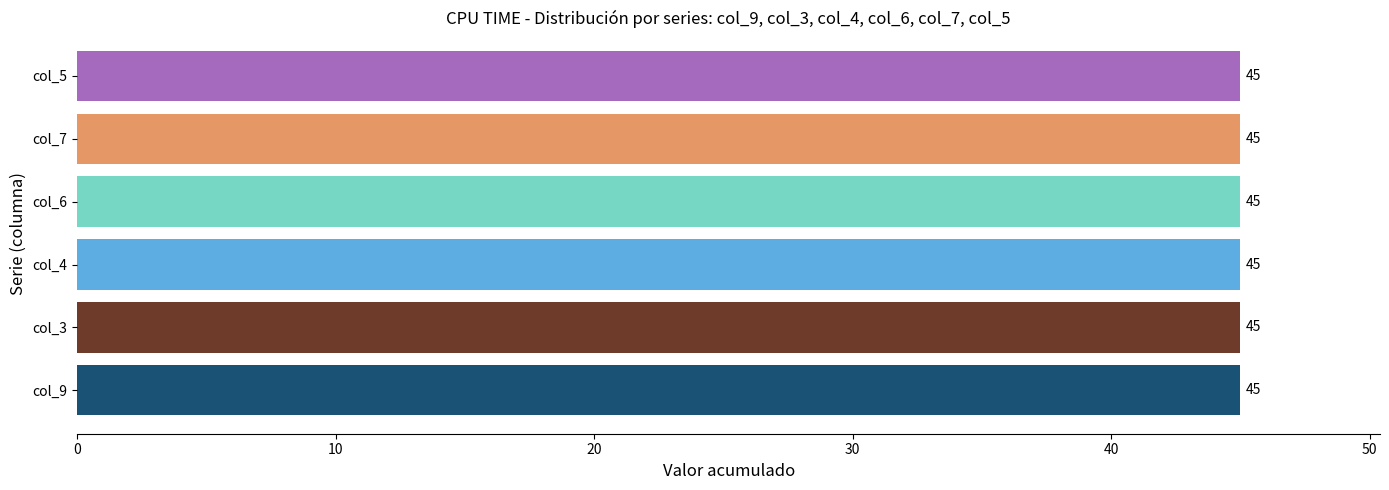

Which series changed the most between 4 and 6?

col_6